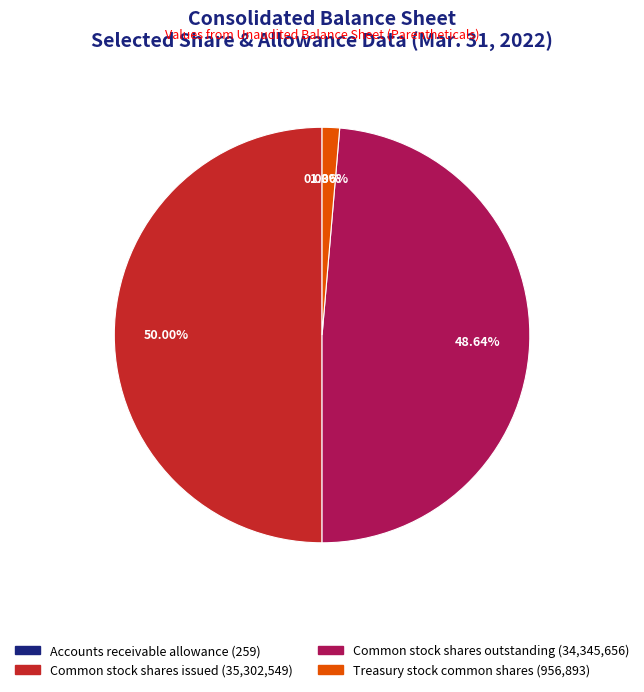

Which slice is the largest?

Common stock shares issued